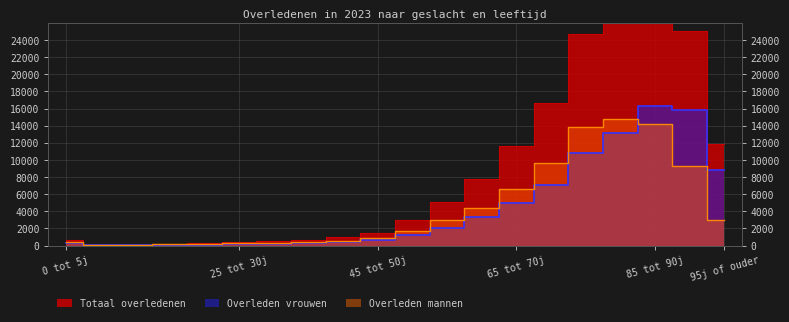

What is the approximate value of Overleden vrouwen at 70 tot 75 jaar?

7056